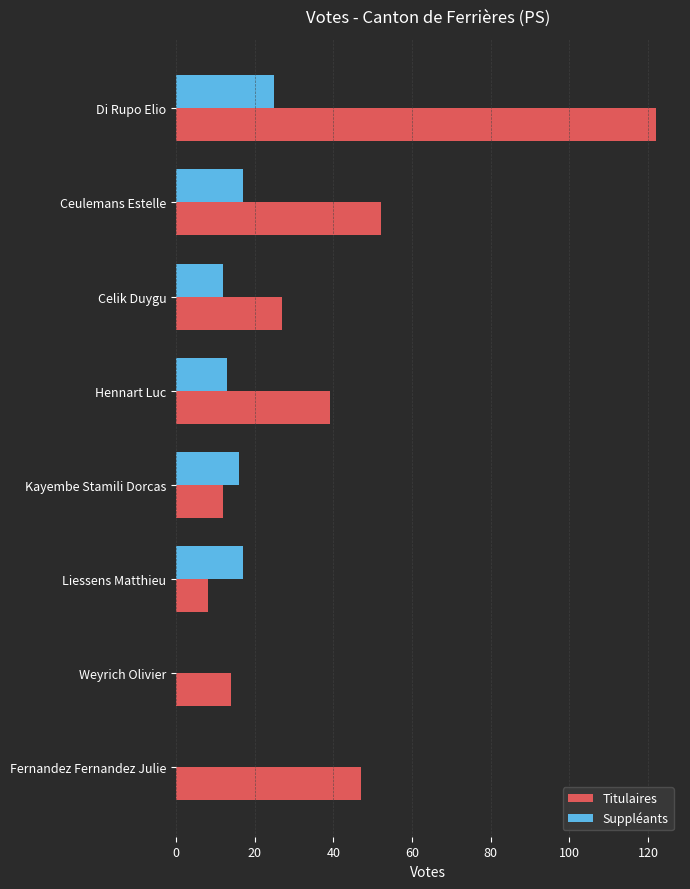

What is the maximum value for Suppléants?

25